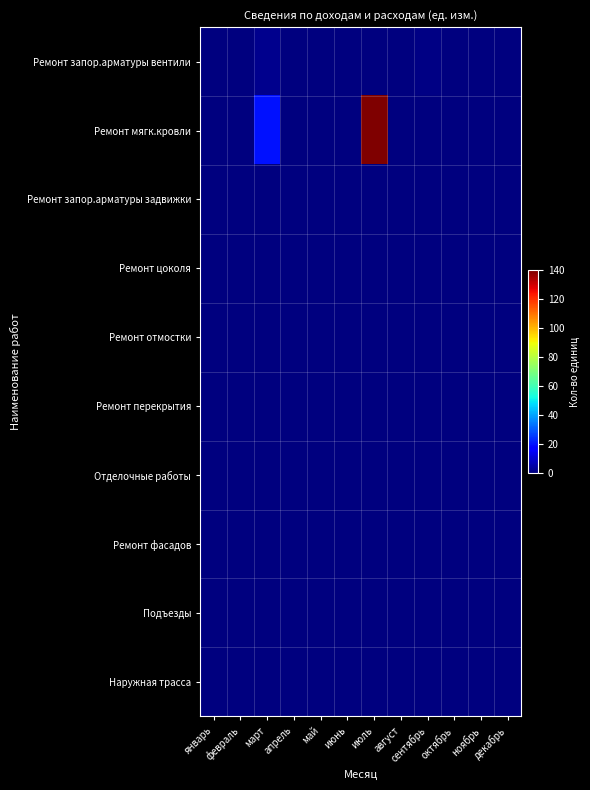

Rank the series by their maximum value, from lowest to highest.

Ремонт запор.арматуры задвижки, Ремонт цоколя, Ремонт отмостки, Ремонт перекрытия, Отделочные работы, Ремонт фасадов, Подъезды, Наружная трасса, Ремонт запор.арматуры вентили, Ремонт мягк.кровли